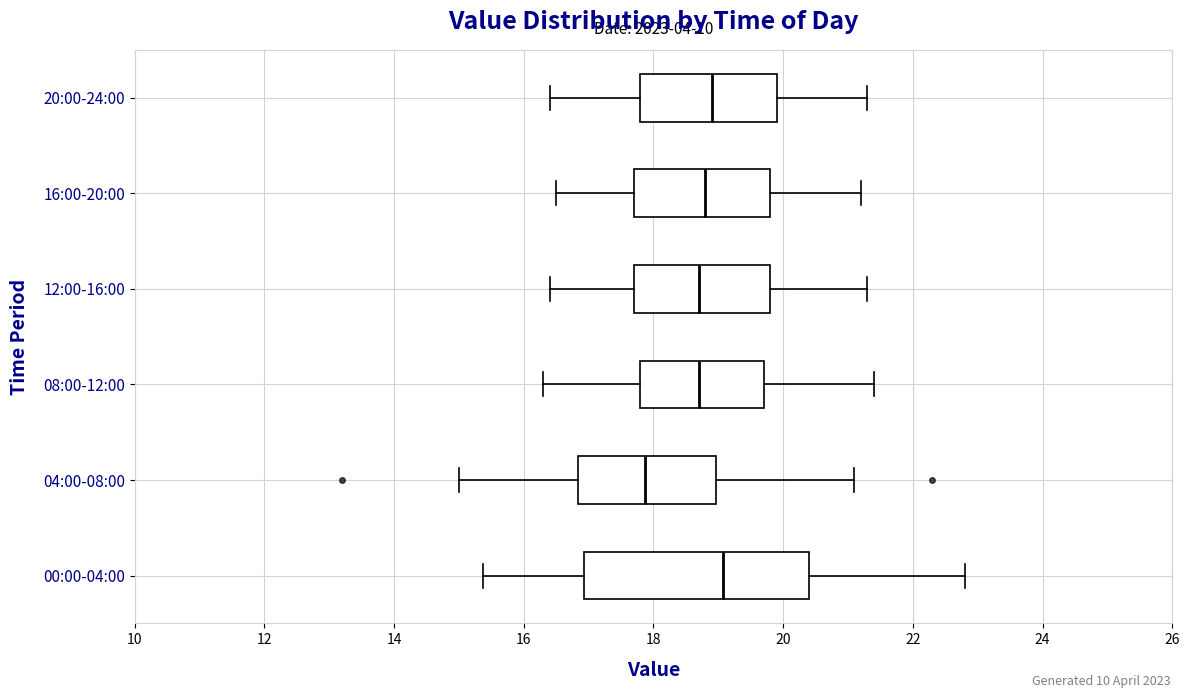

Which box has the furthest to the left median line?

04:00-08:00